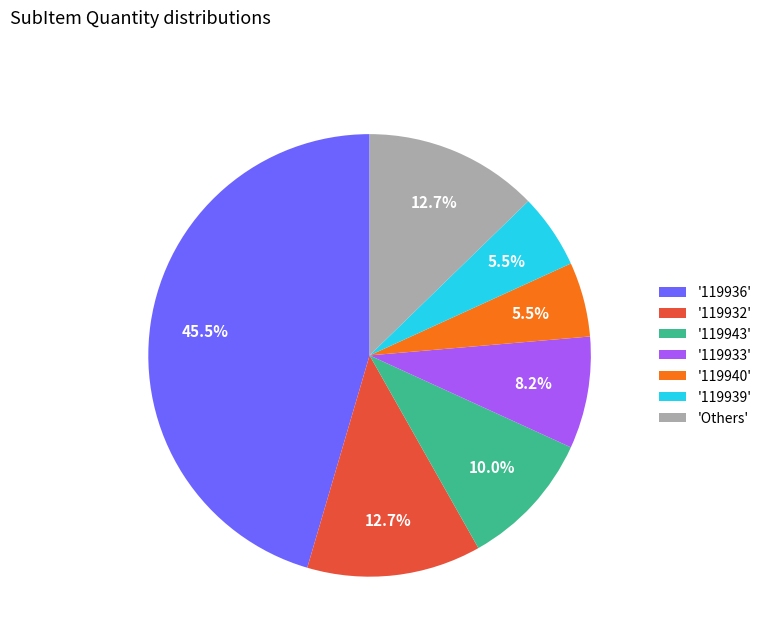

What portion of the pie excludes '119943'?

90.0%